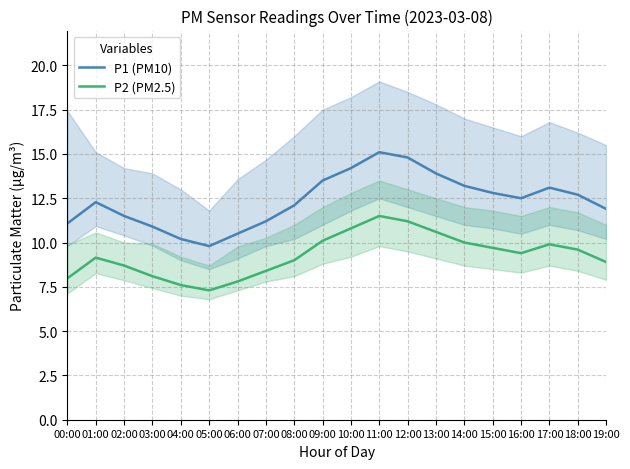

What is the sum of the P1 (PM10) values at 01:00 and 18:00?

25.0